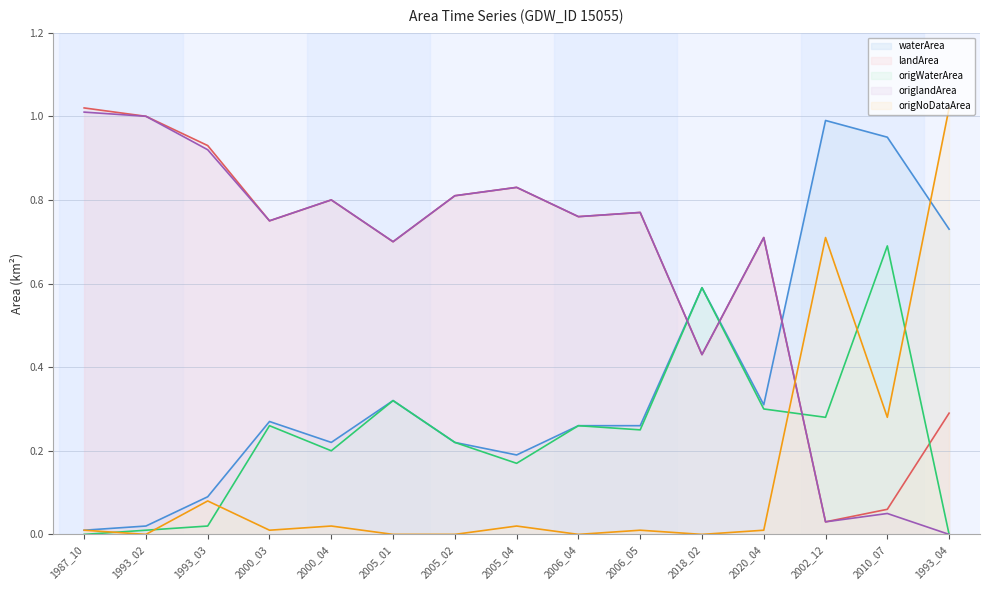

True or false: origNoDataArea line has more than 1 interior local peaks.

True